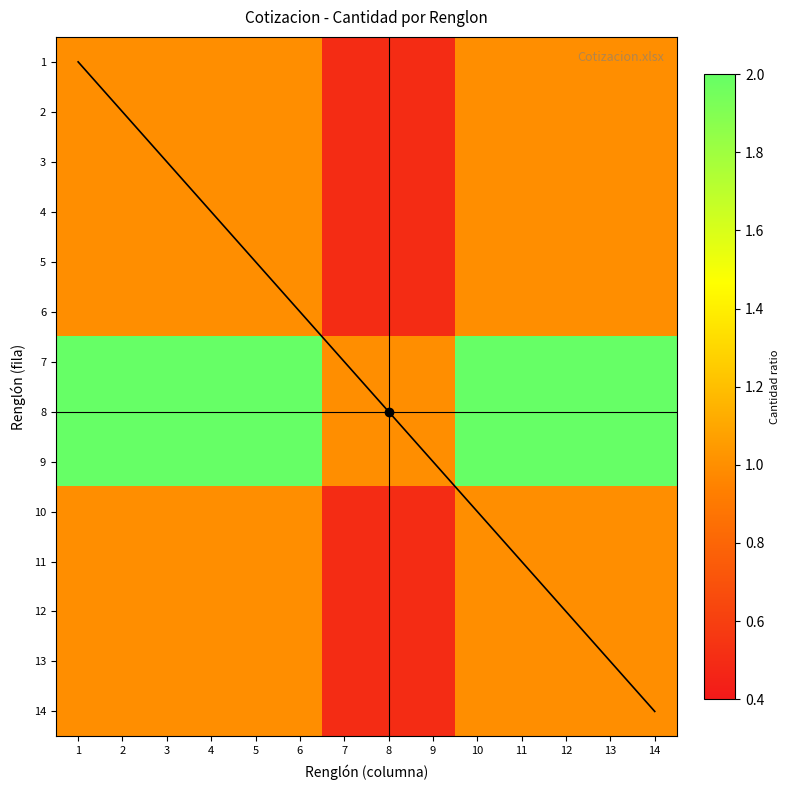

What is the sum of all 9 values?

25.0